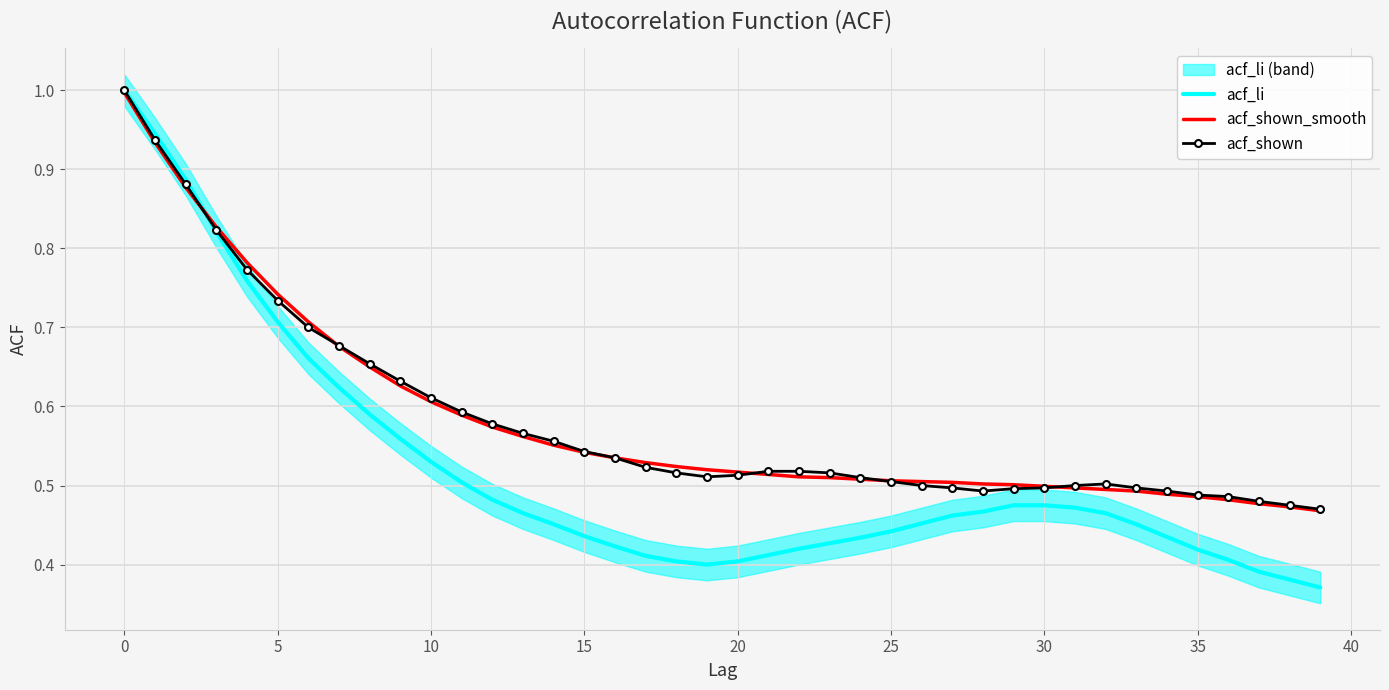

What are all the series names shown in the legend?

acf_li, acf_shown_smooth, acf_shown